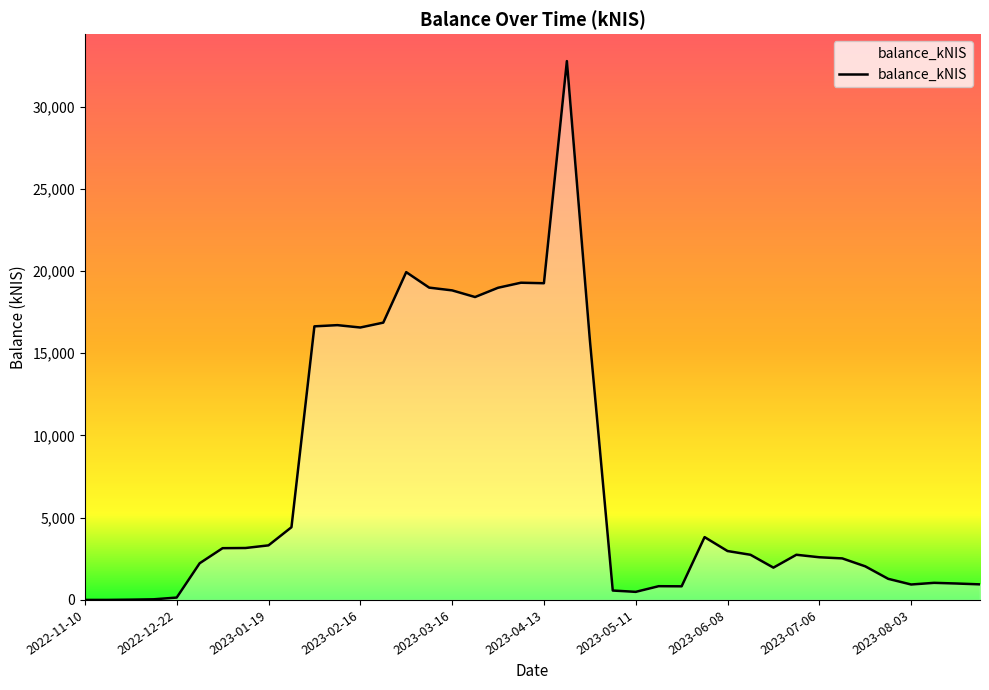

What is the difference between the maximum and minimum values?

32765.3